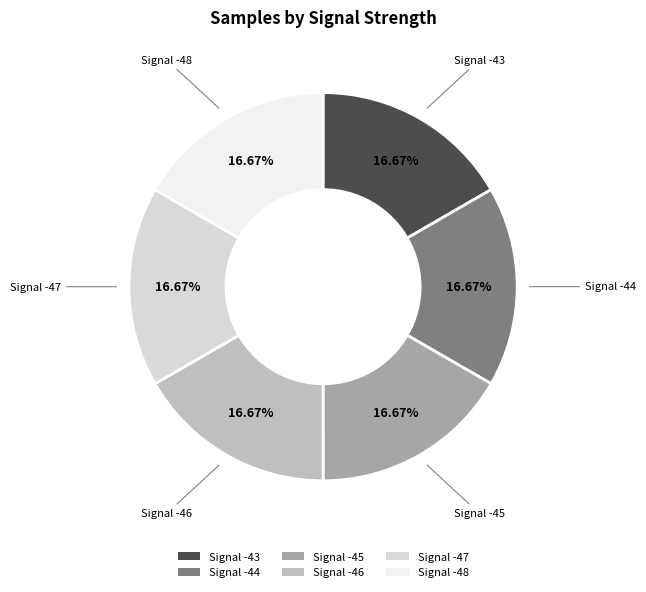

Does any single category account for the majority?

No